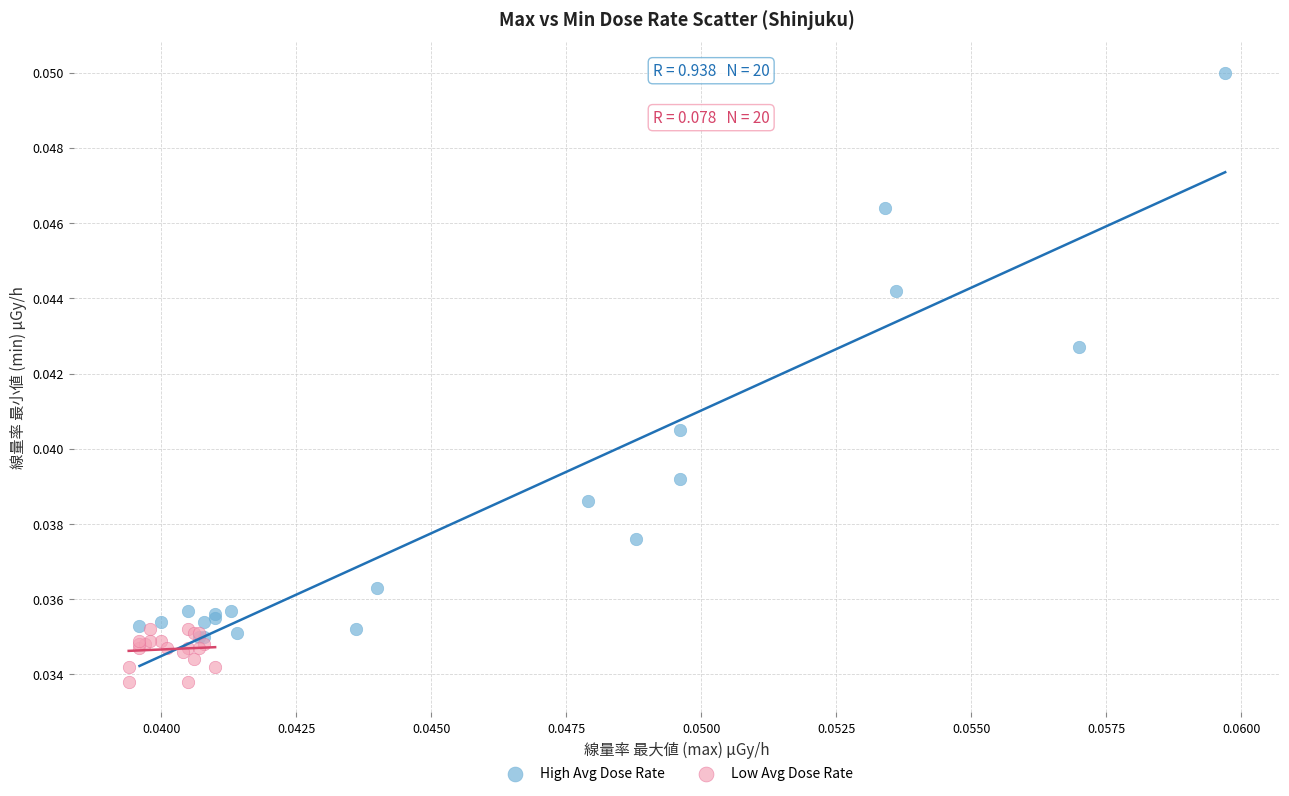

Which series contains the lowest Y value?

Low Avg Dose Rate